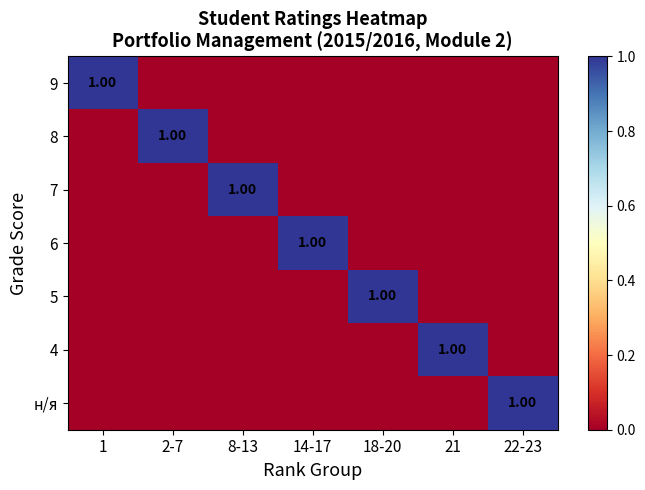

Which series has the largest total across all categories?

9